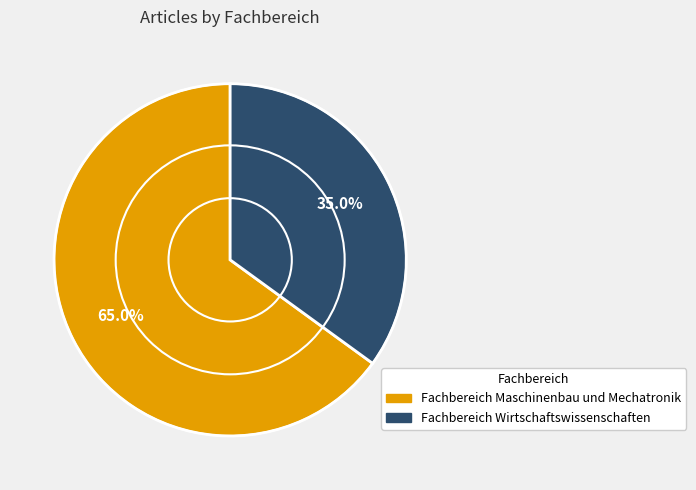

Which has a higher value, Fachbereich Maschinenbau und Mechatronik or Fachbereich Wirtschaftswissenschaften?

Fachbereich Maschinenbau und Mechatronik